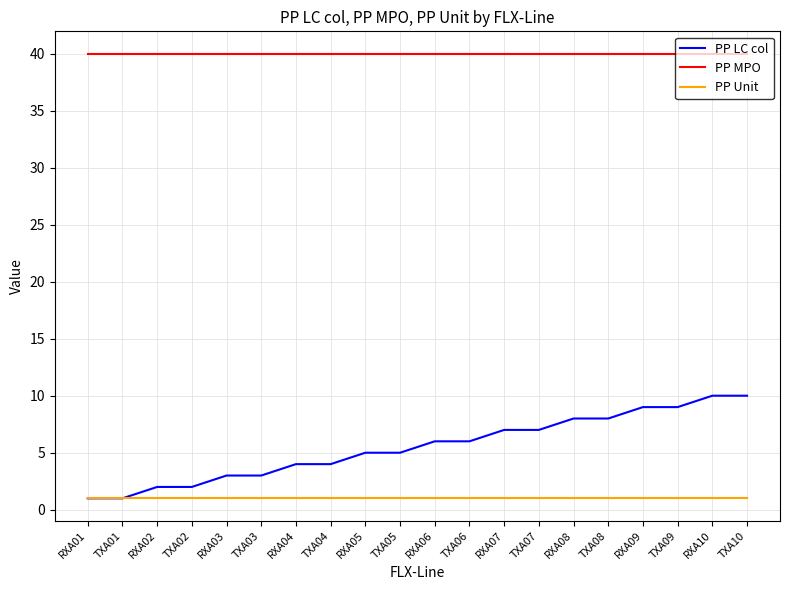

Which series has the largest total across all categories?

PP MPO